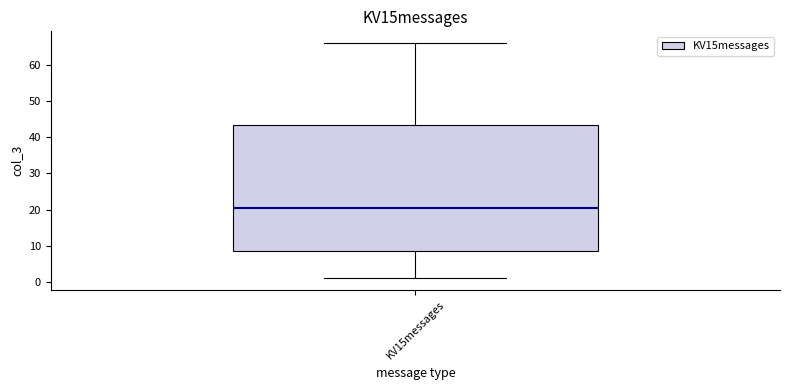

Read this box plot against the y-axis: the position of the median line, the range covered by the box, and the ends of both whiskers. The values are not printed on the chart, so give them approximately, as read against the axis.

median 21, box 9 to 44, whiskers 1 to 66